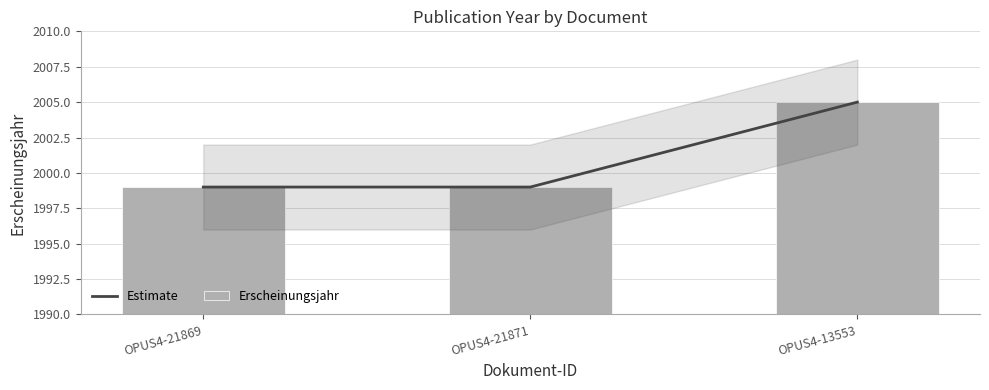

How many Erscheinungsjahr values are between 1999 and 2005?

3